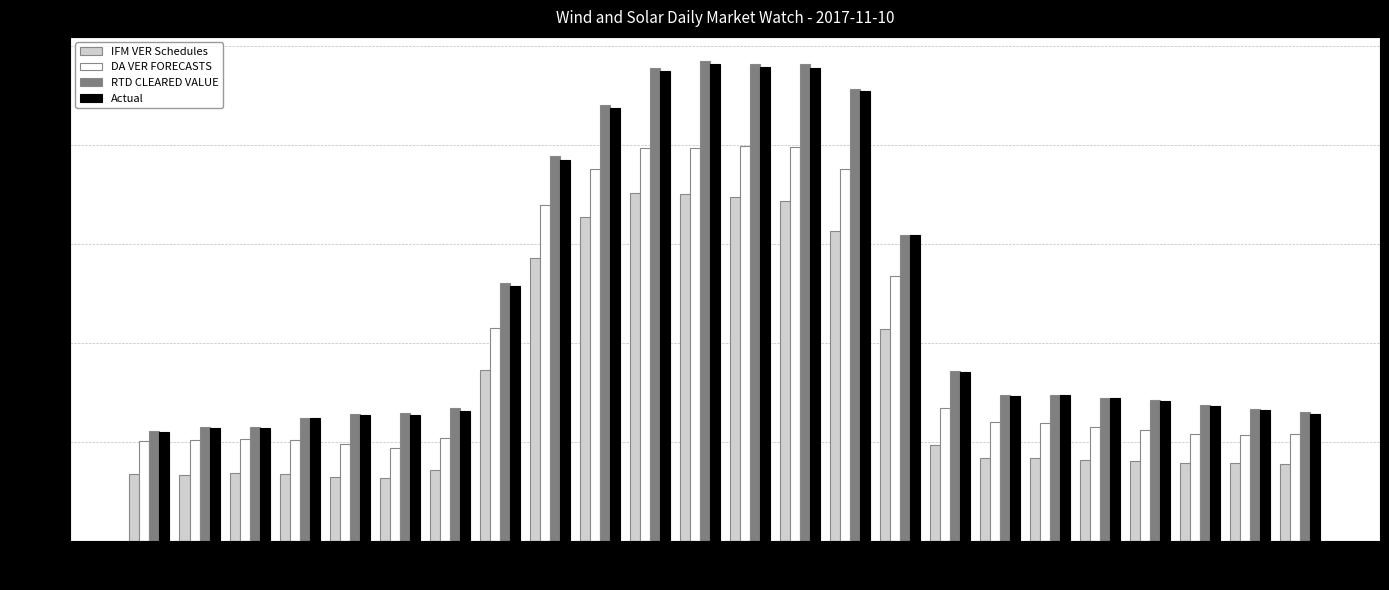

Is the value of IFM VER Schedules at 7 greater than the value of DA VER FORECASTS at 2?

No